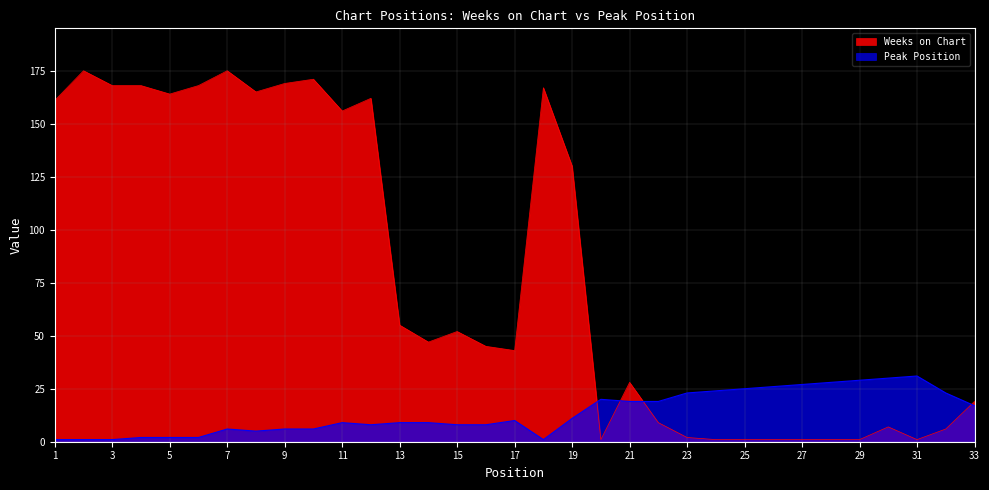

How many lines are shown in the chart?

2